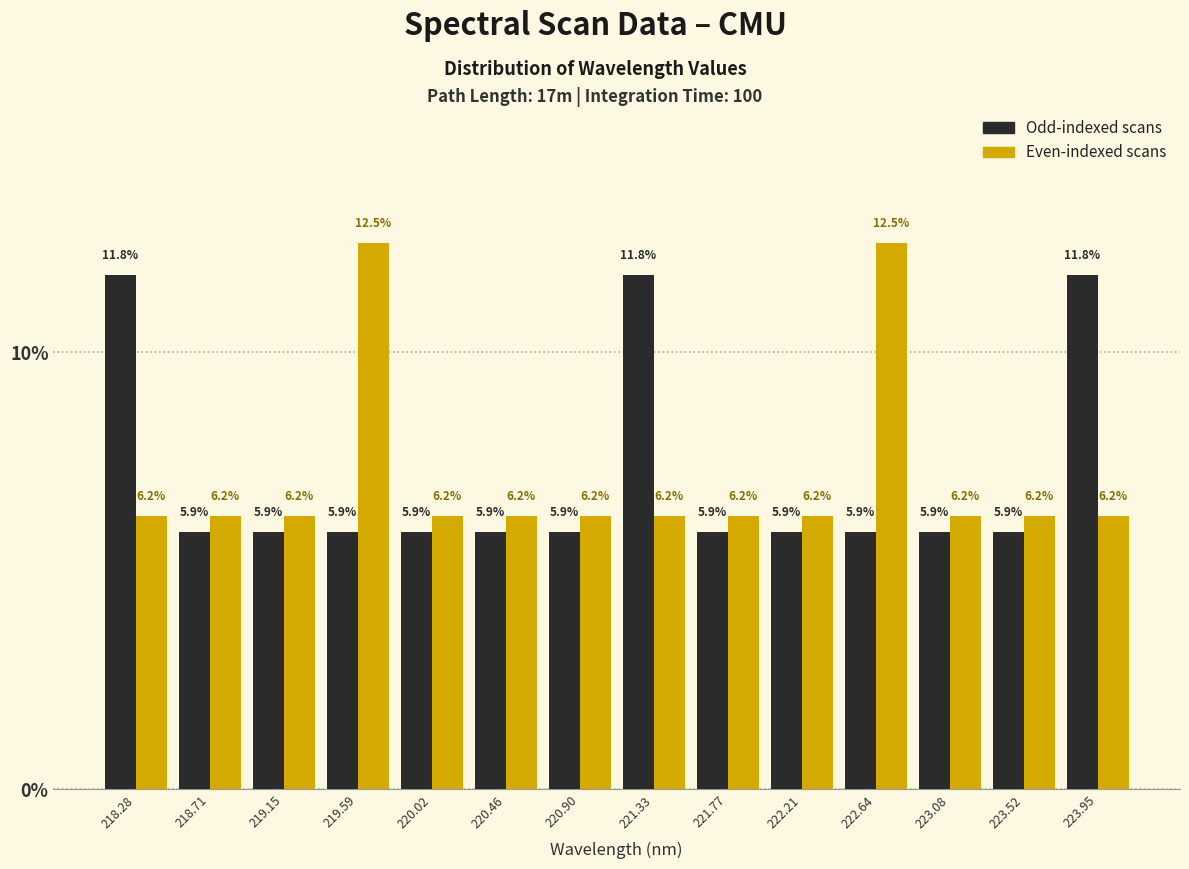

Reading left to right, list every range on the x-axis with the height of the bar of each series over it. The bar edges are not printed on the chart, so give them approximately, as read against the axis.

218.05 to 218.50: Odd-indexed scans=11.8	Even-indexed scans=6.2
218.50 to 218.95: Odd-indexed scans=5.9	Even-indexed scans=6.2
218.95 to 219.35: Odd-indexed scans=5.9	Even-indexed scans=6.2
219.35 to 219.80: Odd-indexed scans=5.9	Even-indexed scans=12.5
219.80 to 220.25: Odd-indexed scans=5.9	Even-indexed scans=6.2
220.25 to 220.70: Odd-indexed scans=5.9	Even-indexed scans=6.2
220.70 to 221.10: Odd-indexed scans=5.9	Even-indexed scans=6.2
221.10 to 221.55: Odd-indexed scans=11.8	Even-indexed scans=6.2
221.55 to 222.00: Odd-indexed scans=5.9	Even-indexed scans=6.2
222.00 to 222.40: Odd-indexed scans=5.9	Even-indexed scans=6.2
222.40 to 222.85: Odd-indexed scans=5.9	Even-indexed scans=12.5
222.85 to 223.30: Odd-indexed scans=5.9	Even-indexed scans=6.2
223.30 to 223.75: Odd-indexed scans=5.9	Even-indexed scans=6.2
223.75 to 224.15: Odd-indexed scans=11.8	Even-indexed scans=6.2